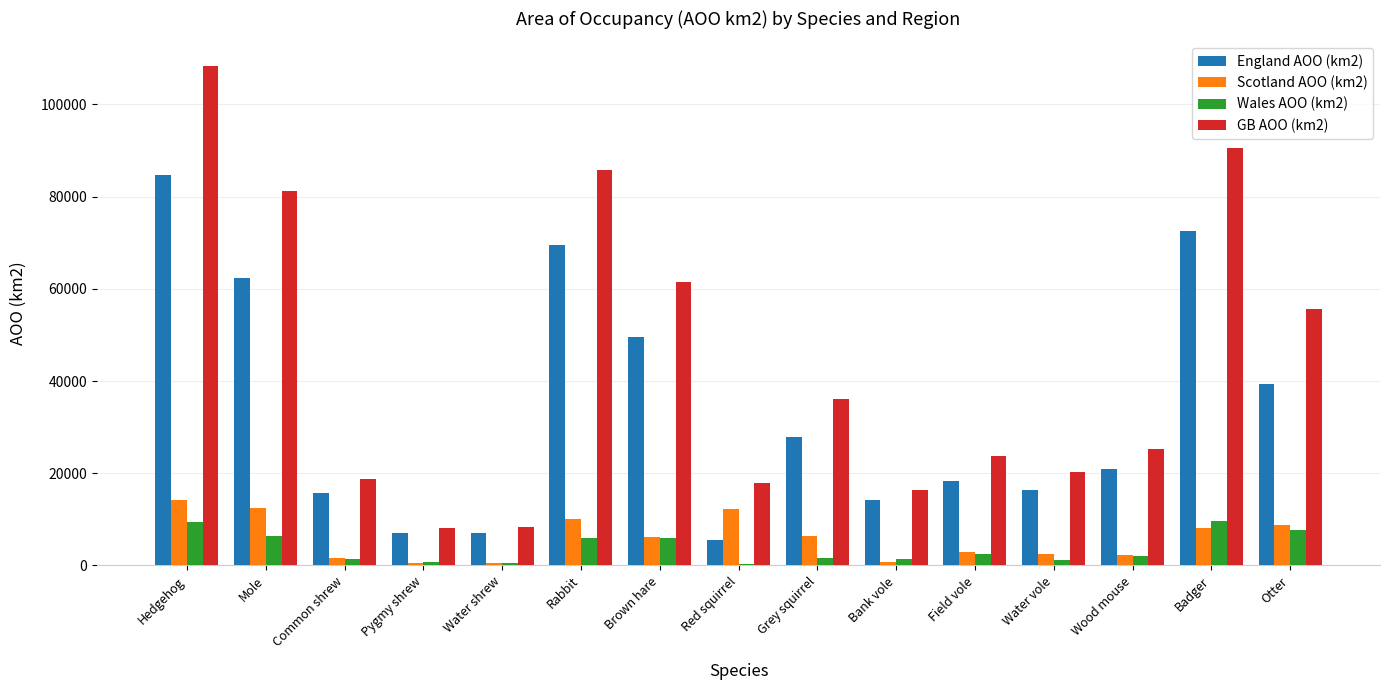

What is the maximum value shown in the chart?

108248